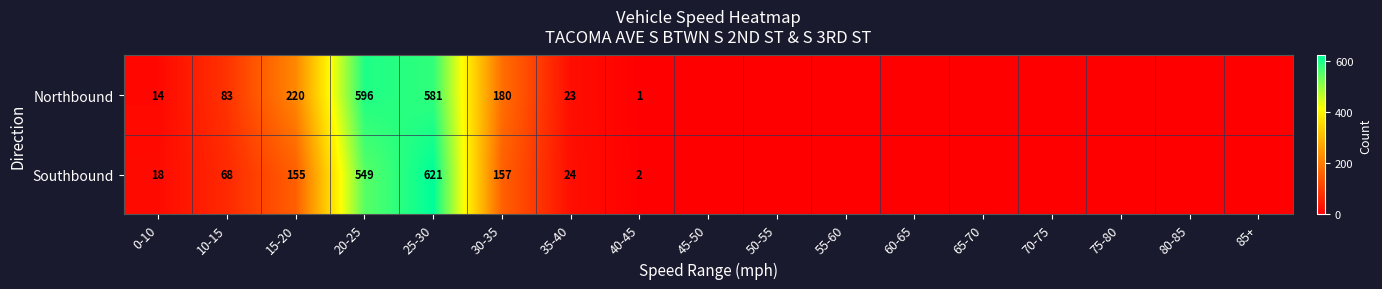

Which series changed the most between 0-10 and 10-15?

Northbound